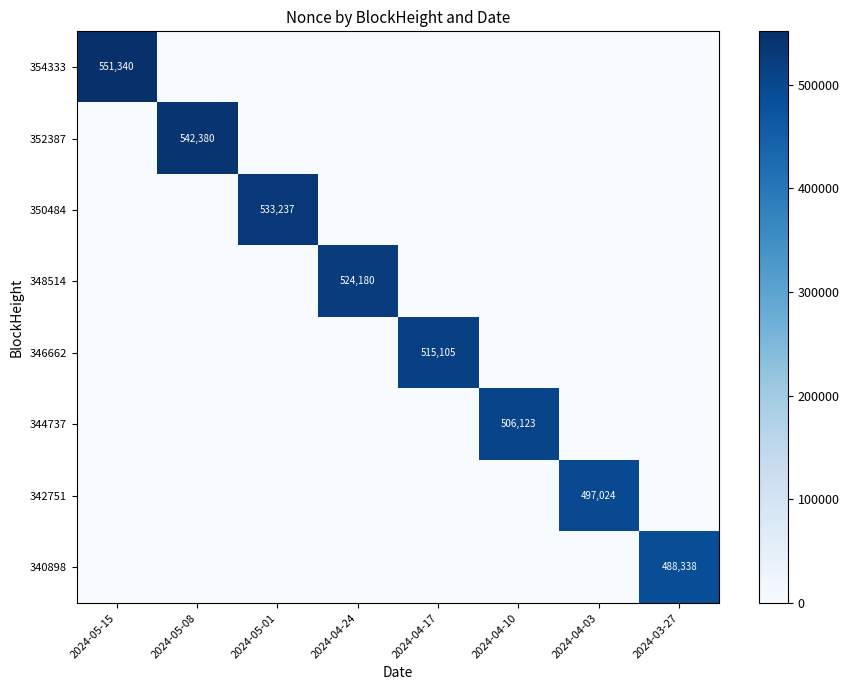

Rank the categories by 348514 value from lowest to highest.

2024-05-15, 2024-05-08, 2024-05-01, 2024-04-17, 2024-04-10, 2024-04-03, 2024-03-27, 2024-04-24